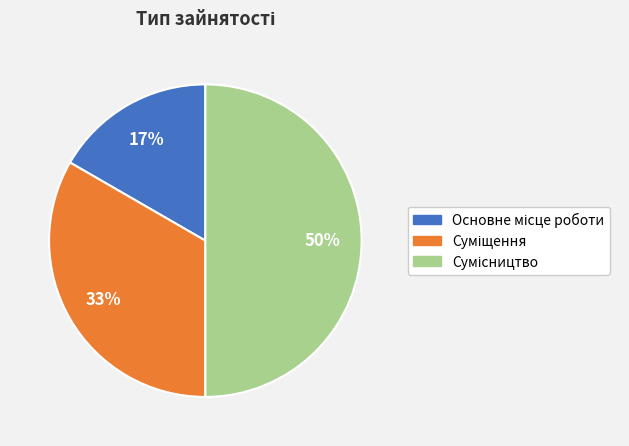

To the nearest percent, what is the average slice percentage?

33%